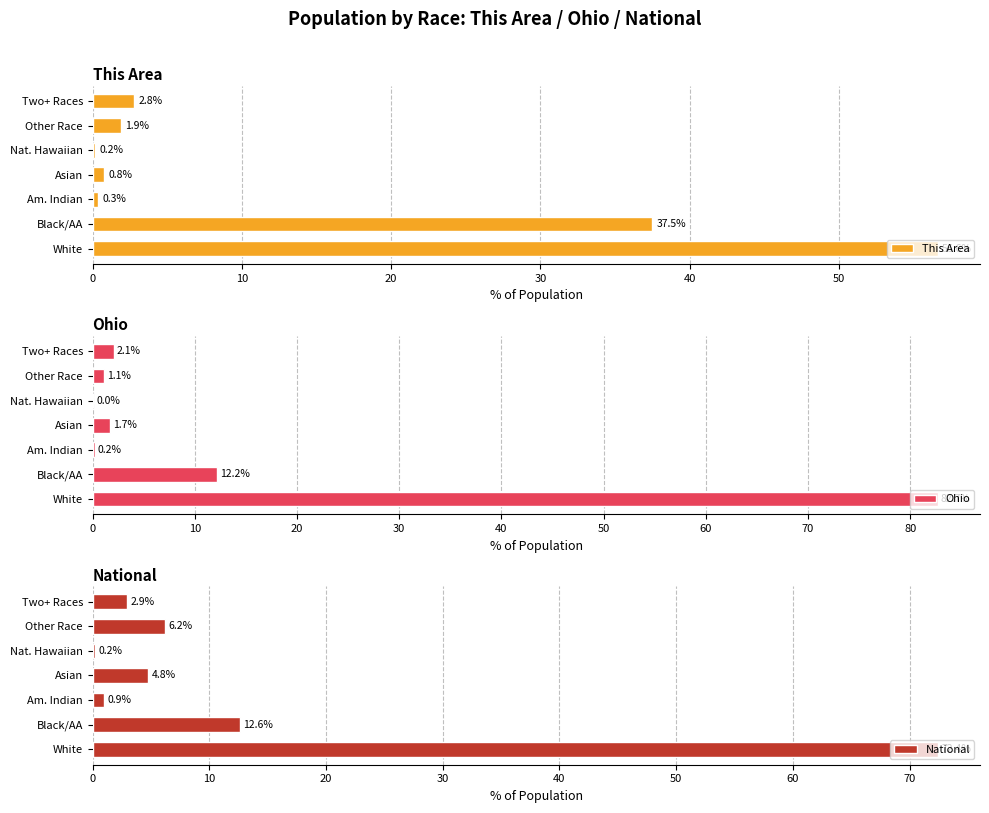

What is the maximum value for This Area?

56.6